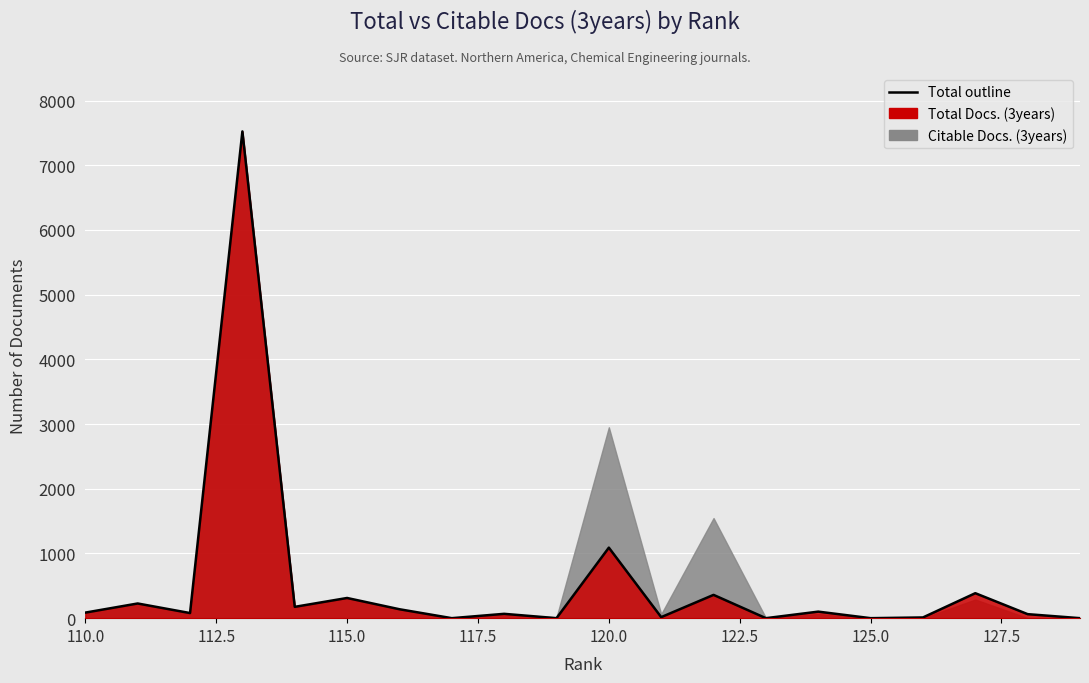

The value at 115 is 77. True or false?

False